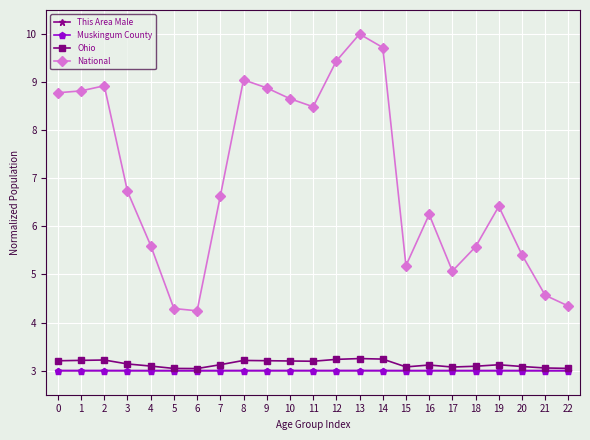

Which series has the widest spread of values?

National